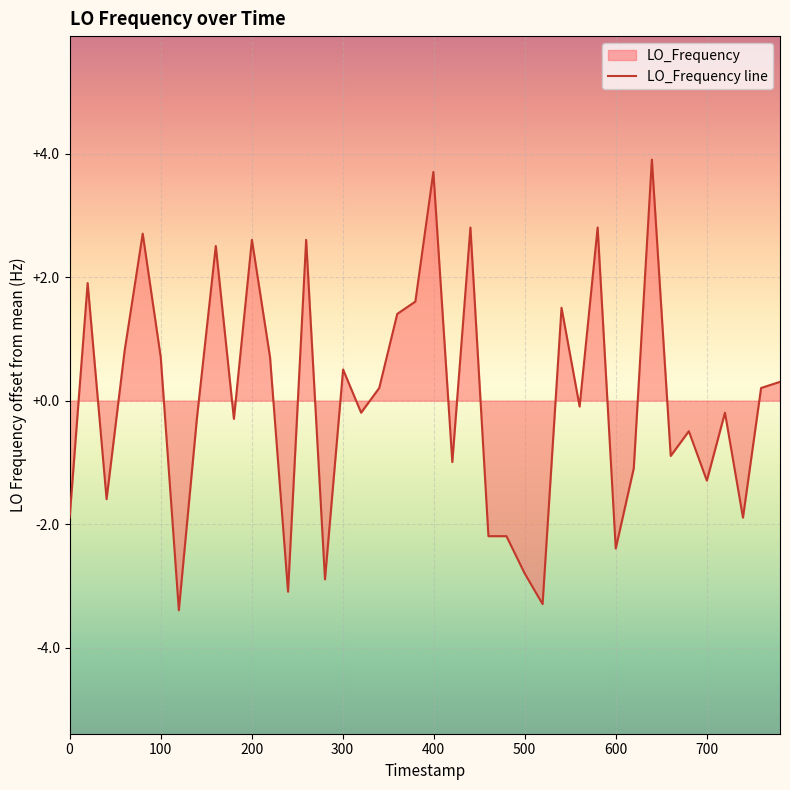

Reading left to right, what are all the values shown in this chart?

-1.9	1.9	-1.6	0.8	2.7	0.7	-3.4	-0.3	2.5	-0.3	2.6	0.7	-3.1	2.6	-2.9	0.5	-0.2	0.2	1.4	1.6	3.7	-1.0	2.8	-2.2	-2.2	-2.8	-3.3	1.5	-0.1	2.8	-2.4	-1.1	3.9	-0.9	-0.5	-1.3	-0.2	-1.9	0.2	0.3